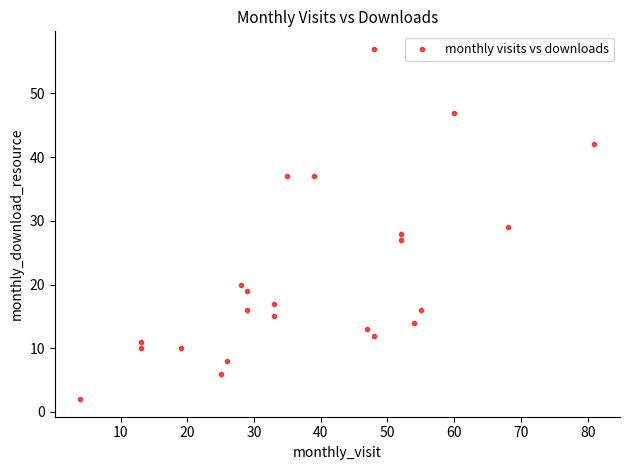

What is the range of Y values (max minus min)?

55